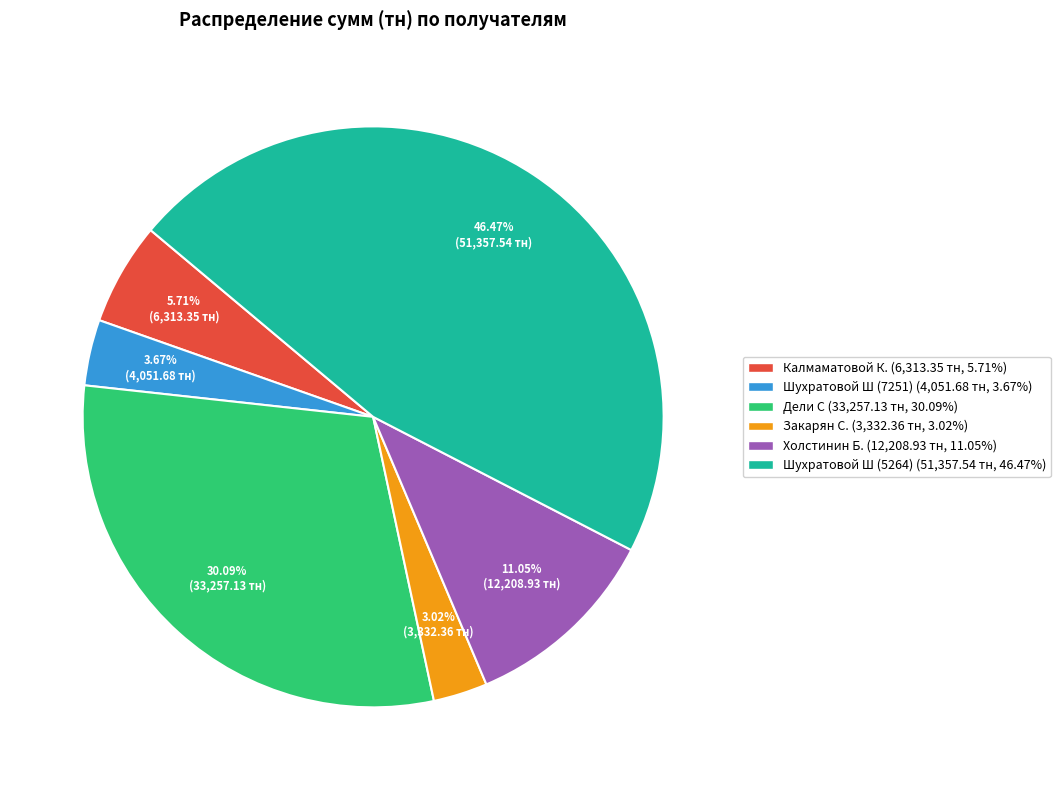

What is the total percentage of Шухратовой Ш (7251) and Закарян С.?

6.7%